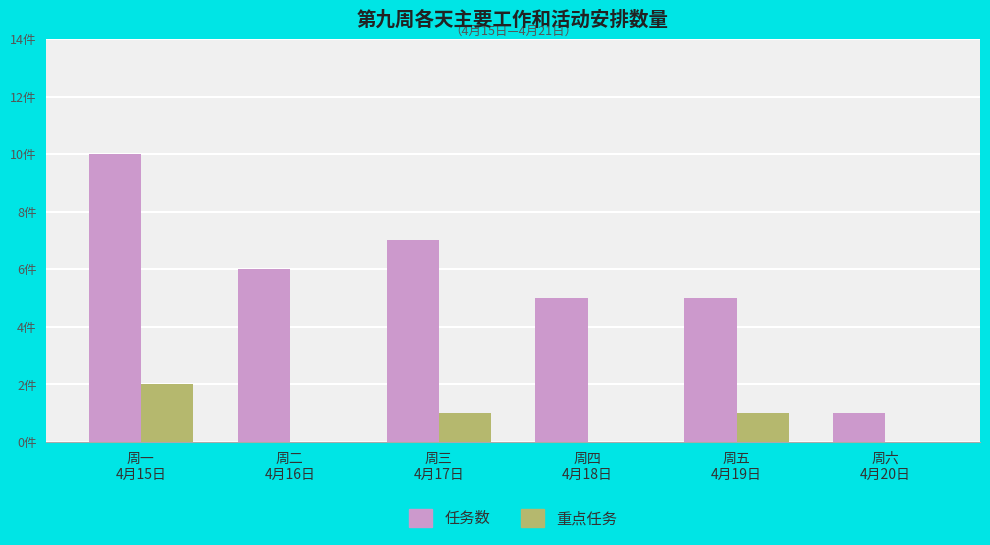

Is the value of 任务数 at 周二
4月16日 greater than the value of 重点任务 at 周四
4月18日?

Yes